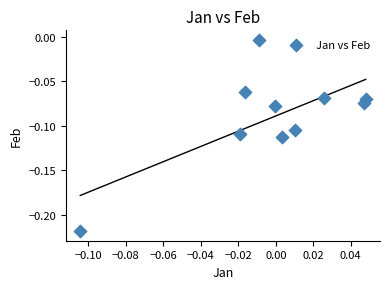

How many points are shown in the scatter plot?

10